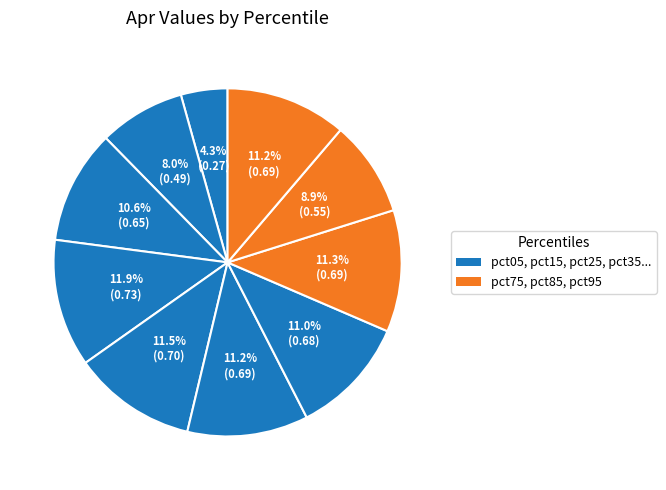

How many segments does this pie chart have?

10